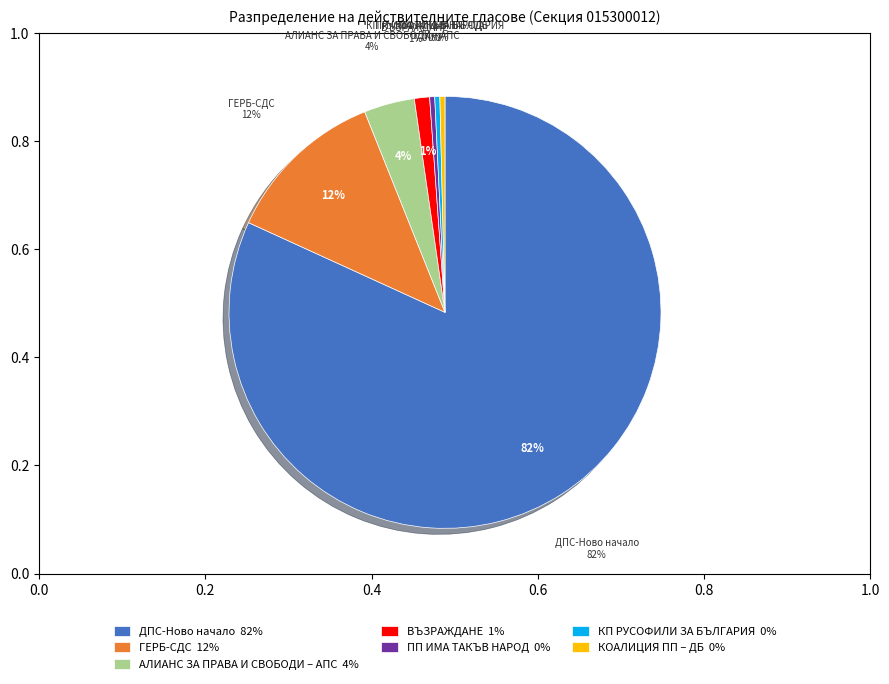

What percentage is NOT represented by АЛИАНС ЗА ПРАВА И СВОБОДИ – АПС?

96.2%